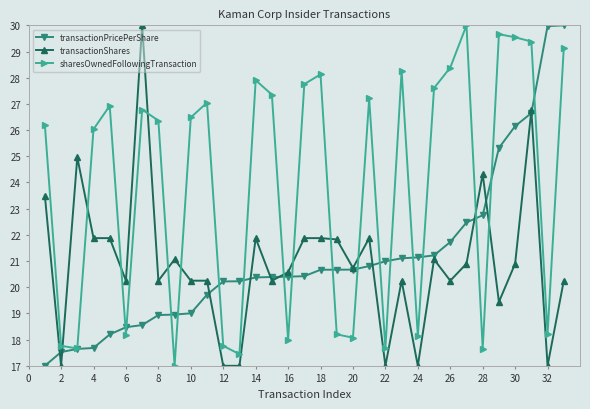

True or false: transactionPricePerShare and sharesOwnedFollowingTransaction intersect in this chart.

True